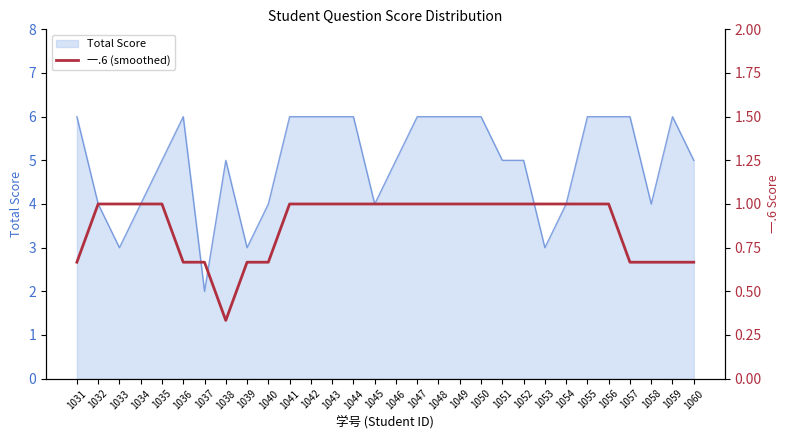

The Total Score series shows 3 at 1047. True or false?

False